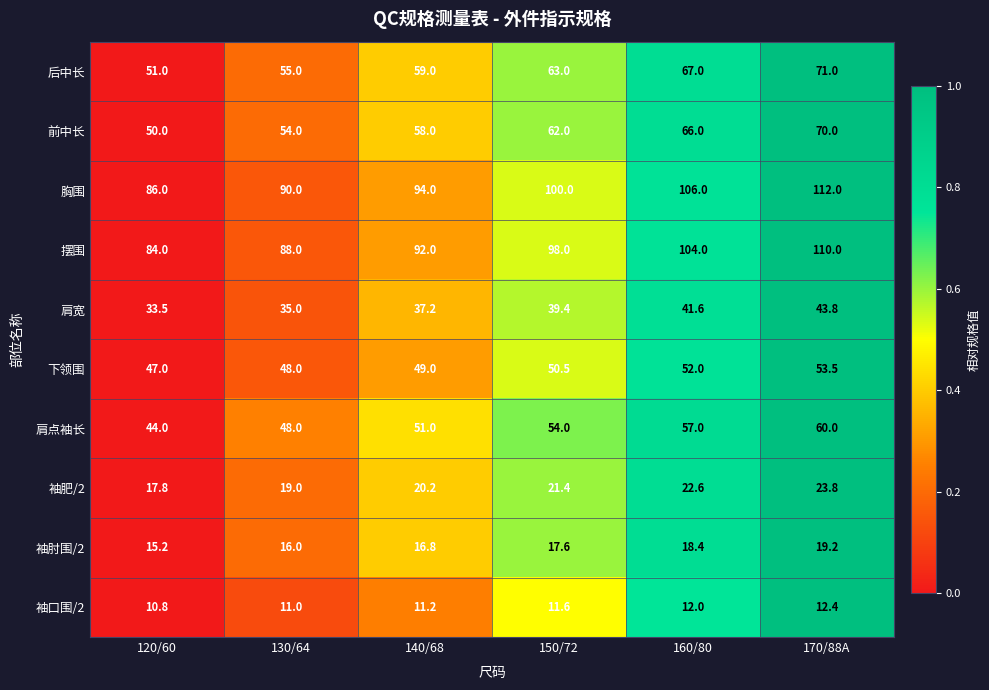

What is the sum of all 袖口围/2 values?

69.0